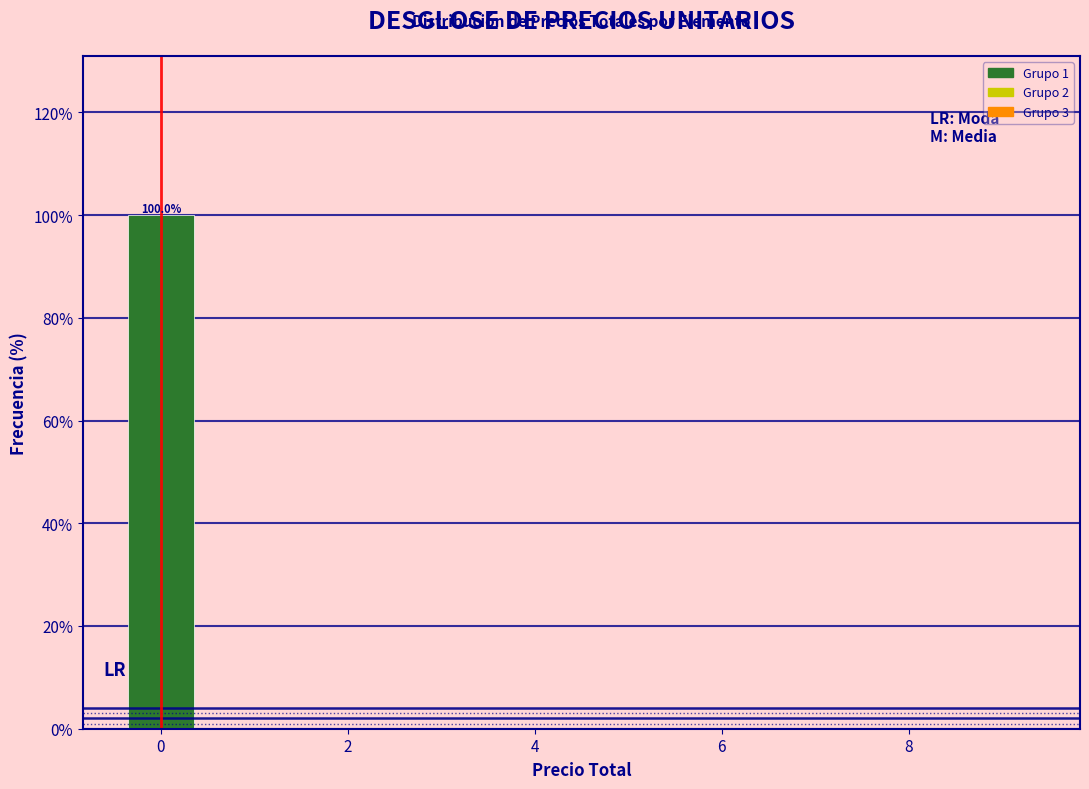

Over which range of the x-axis is the bar tallest?

-0.5 to 0.5